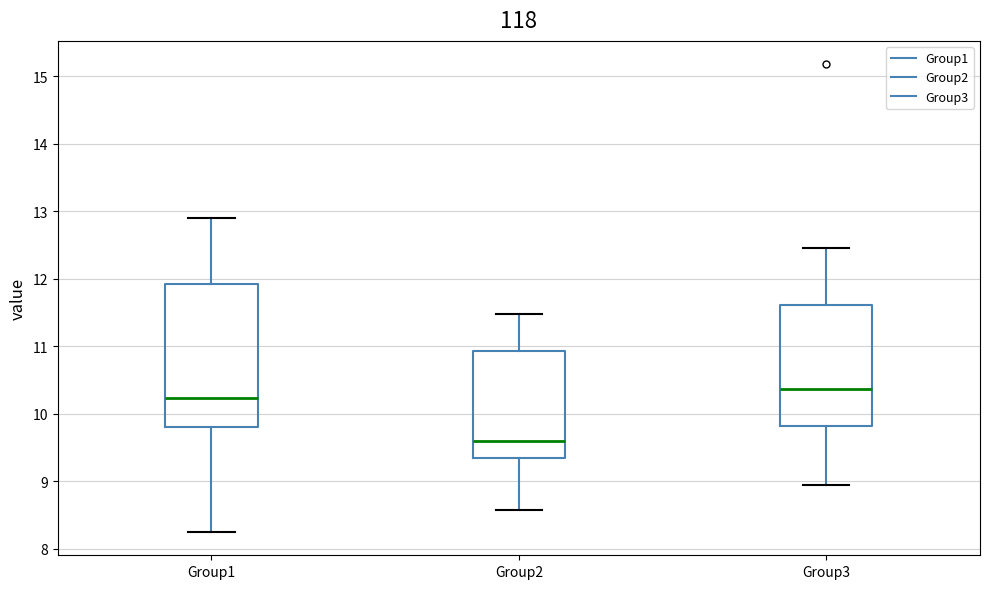

Reading left to right, read every box against the y-axis: the position of its median line, the range the box covers, and the ends of its whiskers. The values are not printed on the chart, so give them approximately, as read against the axis.

Group1: median 10.2, box 9.8 to 11.9, whiskers 8.3 to 12.9
Group2: median 9.6, box 9.4 to 10.9, whiskers 8.6 to 11.5
Group3: median 10.4, box 9.8 to 11.6, whiskers 9.0 to 12.5